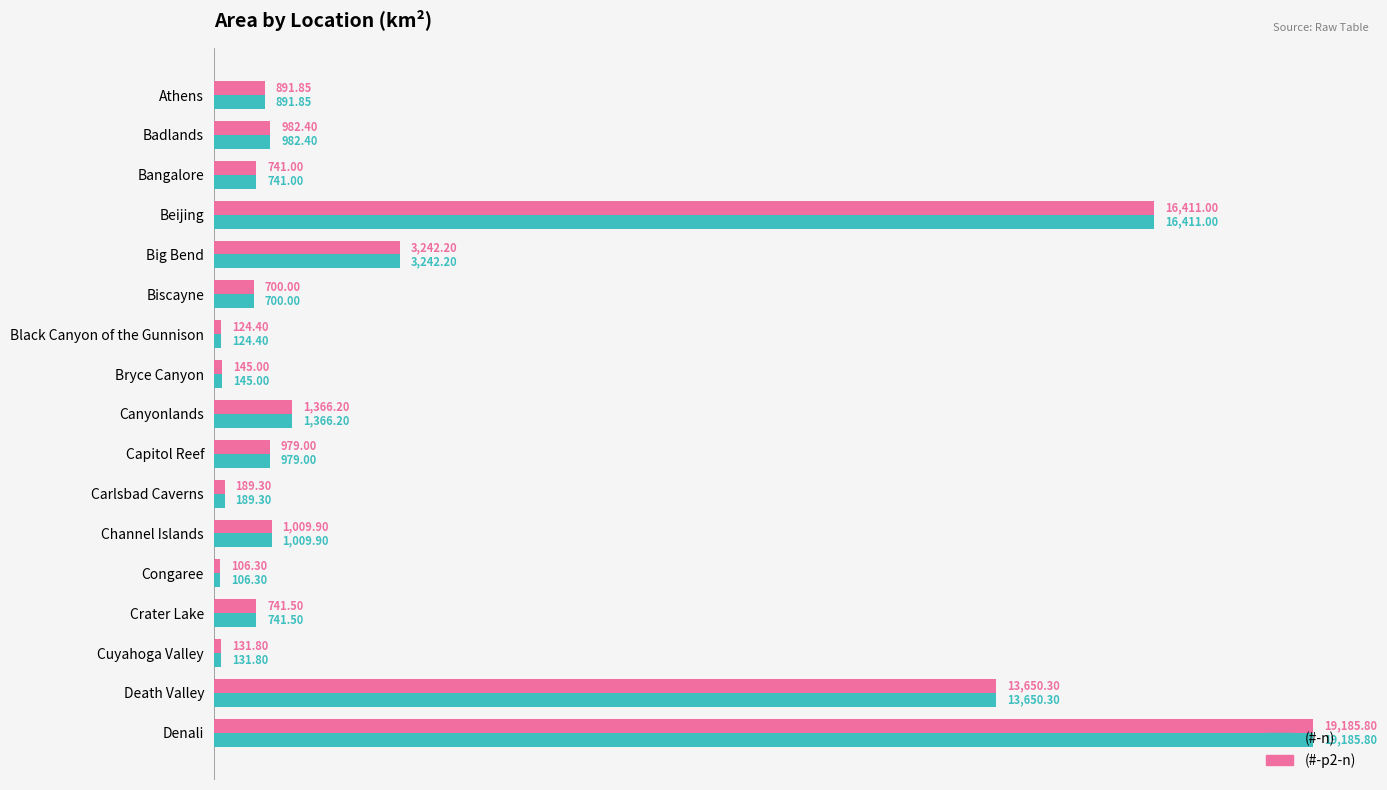

What is the average value of the (#-p2-n) series?

3564.6